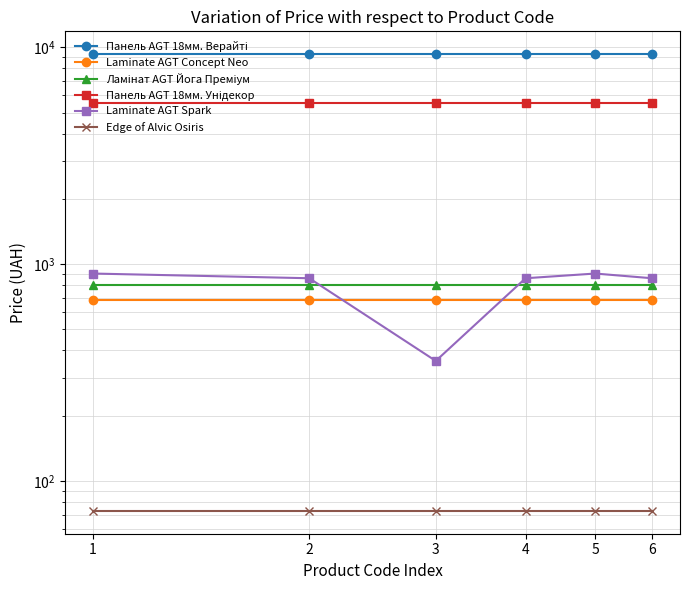

Reading right to left, list all the values displayed in this chart.

Панель AGT 18мм. Верайті: 6=9290.5	5=9290.5	4=9290.5	3=9290.5	2=9290.5	1=9290.5
Laminate AGT Concept Neo: 6=679.8	5=679.8	4=679.8	3=679.8	2=679.8	1=679.8
Ламінат AGT Йога Преміум: 6=802.1	5=802.1	4=802.1	3=802.1	2=802.1	1=802.1
Панель AGT 18мм. Унідекор: 6=5560.3	5=5560.3	4=5560.3	3=5560.3	2=5560.3	1=5560.3
Laminate AGT Spark: 6=860.8	5=904.9	4=860.8	3=357.8	2=860.8	1=904.9
Edge of Alvic Osiris: 6=72.8	5=72.8	4=72.8	3=72.8	2=72.8	1=72.8